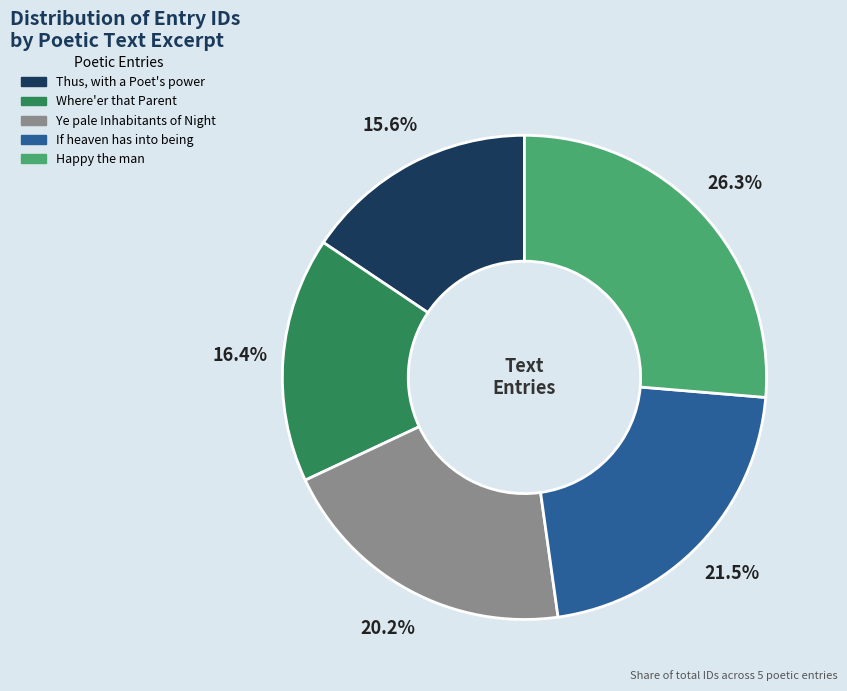

What is the largest slice in the pie chart?

Happy the man